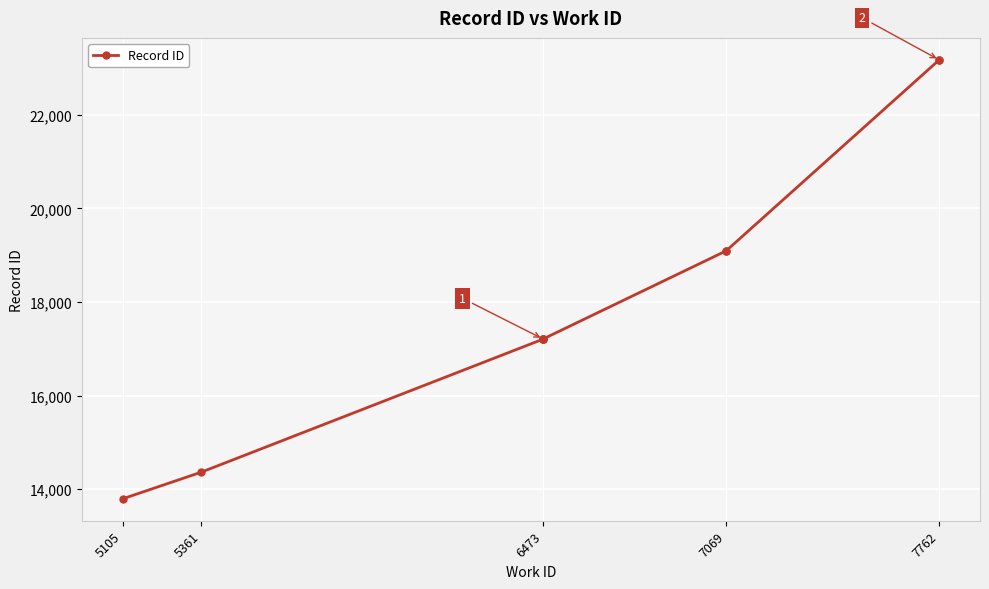

What is the difference between the values at 7069 and 7762?

4082